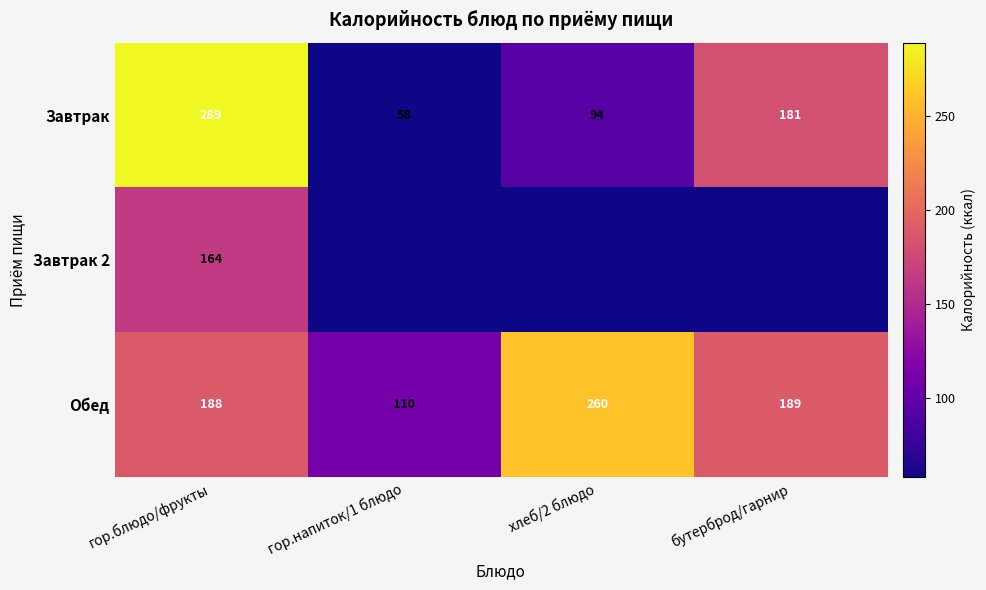

What is the approximate value of Завтрак at гор.блюдо/фрукты?

289